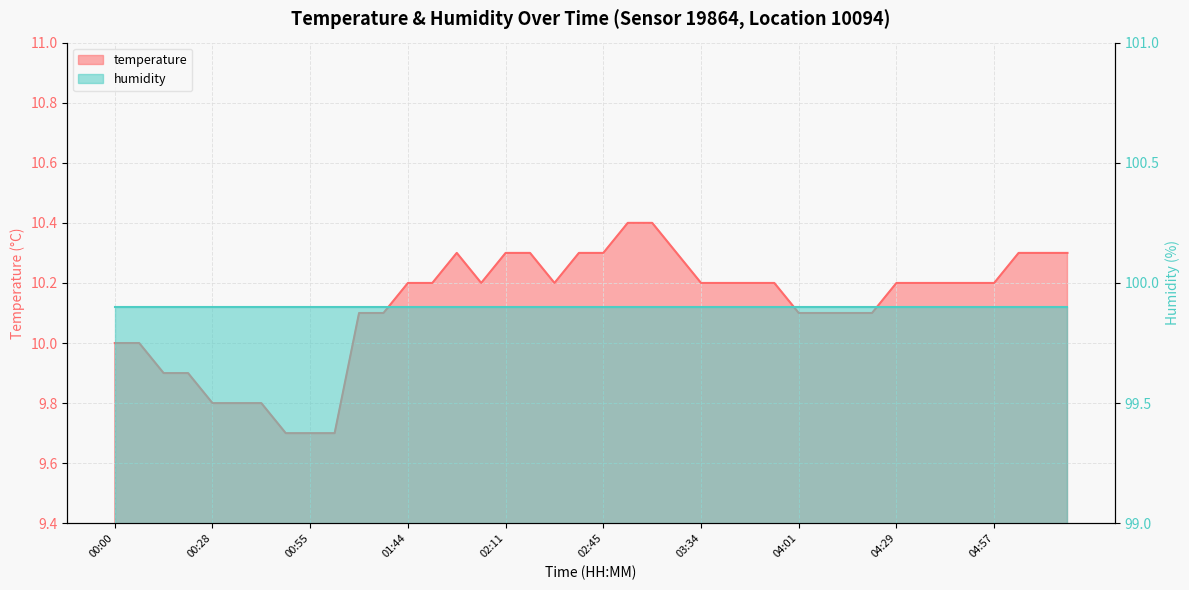

Reading right to left, what are all the values shown in this chart?

10.3	10.3	10.3	10.2	10.2	10.2	10.2	10.2	10.1	10.1	10.1	10.1	10.2	10.2	10.2	10.2	10.3	10.4	10.4	10.3	10.3	10.2	10.3	10.3	10.2	10.3	10.2	10.2	10.1	10.1	9.7	9.7	9.7	9.8	9.8	9.8	9.9	9.9	10.0	10.0